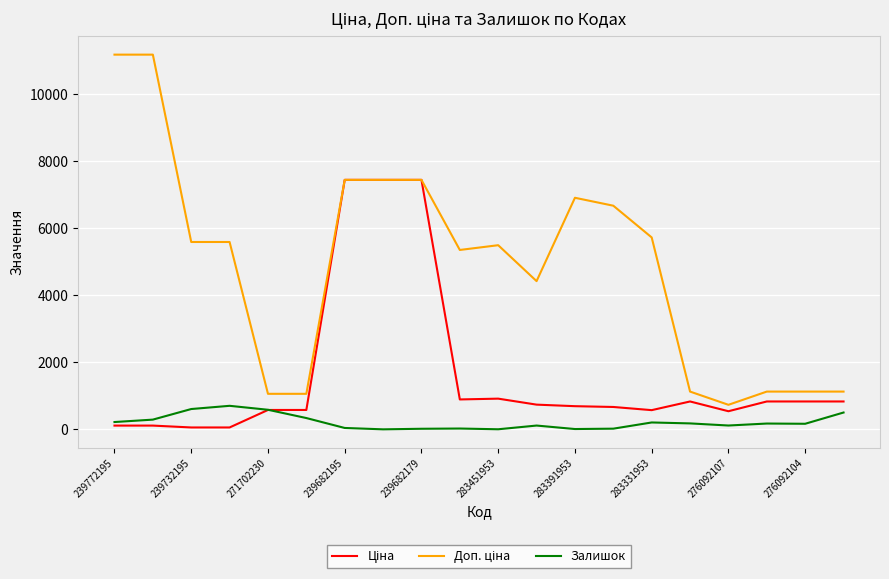

How many lines are shown in the chart?

3